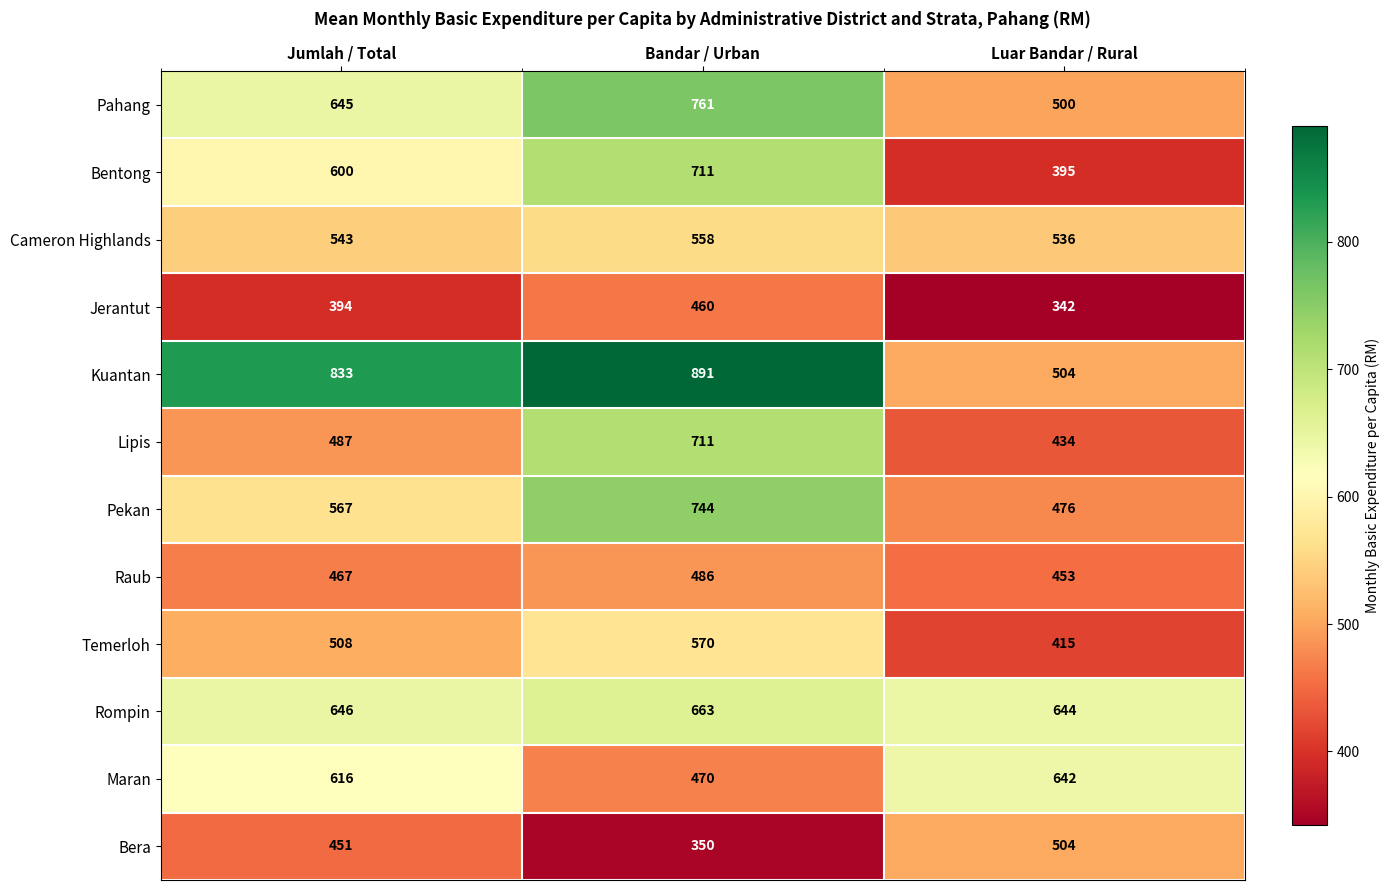

Which series has the largest total across all categories?

Kuantan